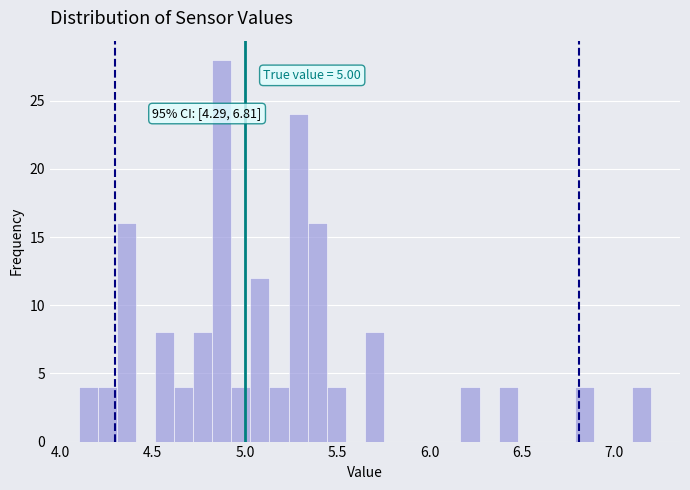

Around what value on the x-axis is the tallest bar? Give the approximate position of its centre, as read against the axis.

4.90